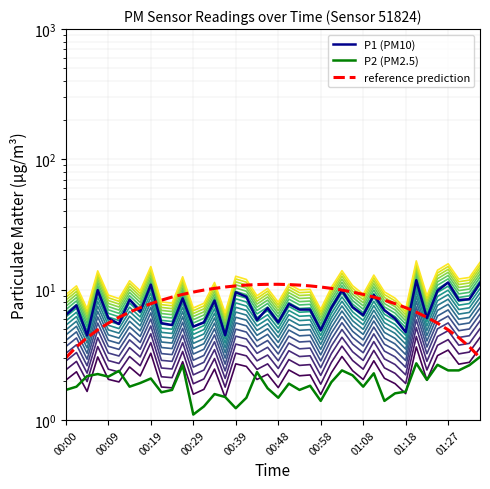

Which series changed the most between 00:17 and 01:01?

P1